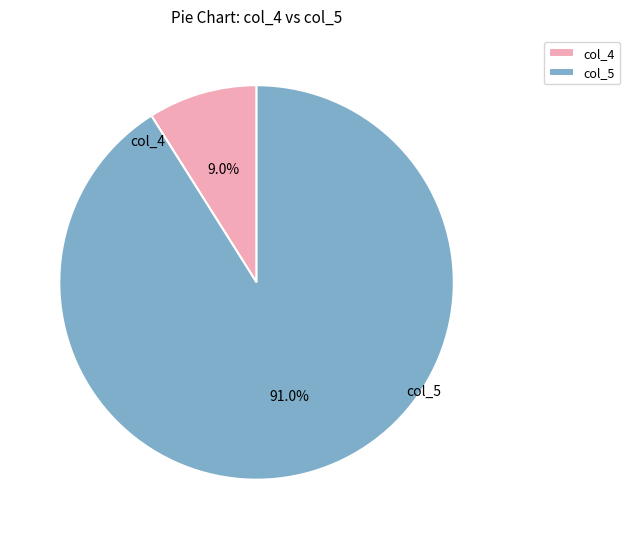

Is the sum of col_4 and col_5 greater than half?

Yes